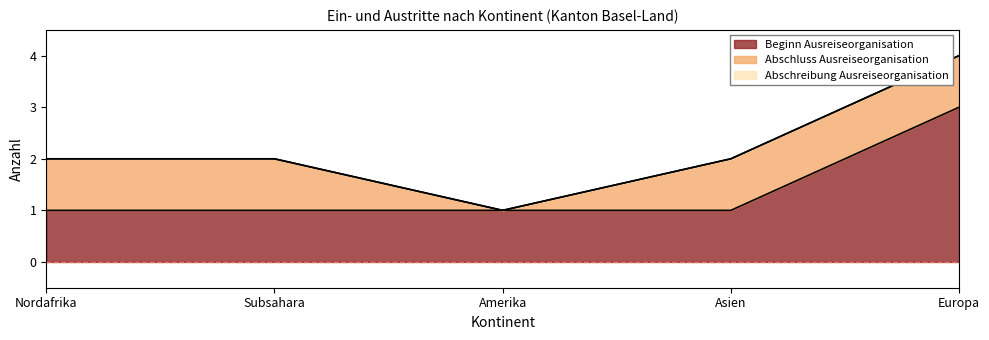

Reading right to left, extract all data points from this chart.

Beginn Ausreiseorganisation: 3	1	1	1	1
Abschluss Ausreiseorganisation: 1	1	0	1	1
Abschreibung Ausreiseorganisation: 0	0	0	0	0